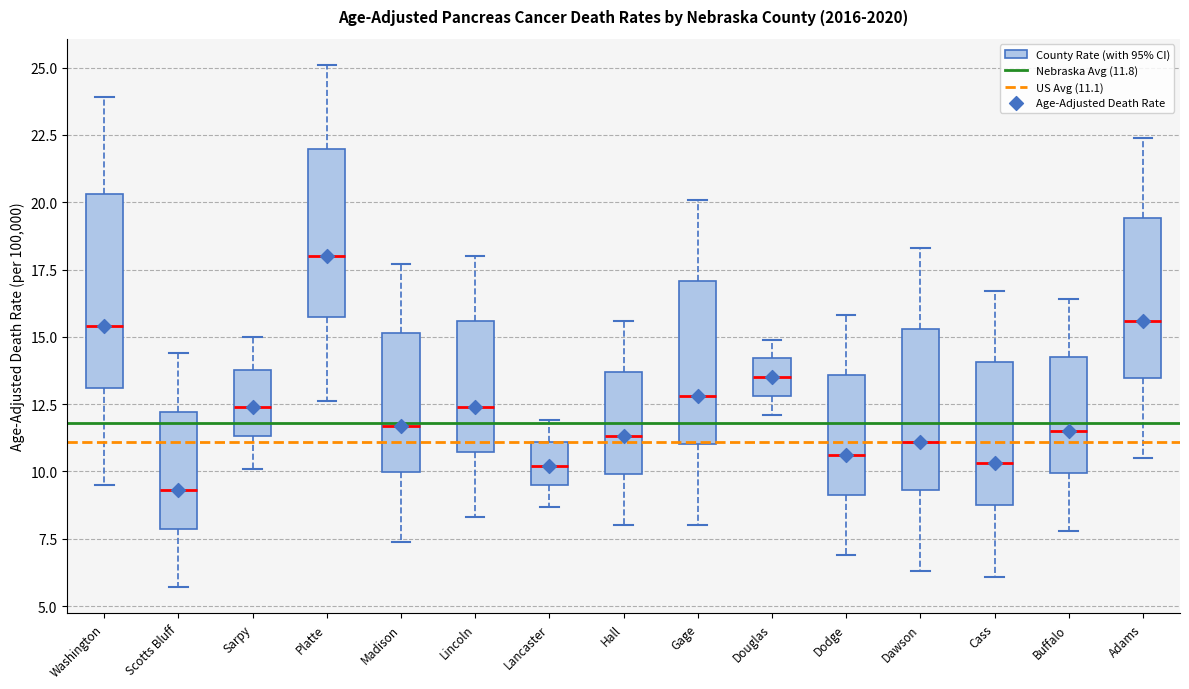

Reading left to right, read every box against the y-axis: the position of its median line, the range the box covers, and the ends of its whiskers. The values are not printed on the chart, so give them approximately, as read against the axis.

Washington: median 15.5, box 13.0 to 20.5, whiskers 9.5 to 24.0
Scotts Bluff: median 9.5, box 8.0 to 12.0, whiskers 5.5 to 14.5
Sarpy: median 12.5, box 11.5 to 14.0, whiskers 10.0 to 15.0
Platte: median 18.0, box 15.5 to 22.0, whiskers 12.5 to 25.0
Madison: median 11.5, box 10.0 to 15.0, whiskers 7.5 to 17.5
Lincoln: median 12.5, box 10.5 to 15.5, whiskers 8.5 to 18.0
Lancaster: median 10.0, box 9.5 to 11.0, whiskers 8.5 to 12.0
Hall: median 11.5, box 10.0 to 13.5, whiskers 8.0 to 15.5
Gage: median 13.0, box 11.0 to 17.0, whiskers 8.0 to 20.0
Douglas: median 13.5, box 13.0 to 14.0, whiskers 12.0 to 15.0
Dodge: median 10.5, box 9.0 to 13.5, whiskers 7.0 to 16.0
Dawson: median 11.0, box 9.5 to 15.5, whiskers 6.5 to 18.5
Cass: median 10.5, box 9.0 to 14.0, whiskers 6.0 to 16.5
Buffalo: median 11.5, box 10.0 to 14.5, whiskers 8.0 to 16.5
Adams: median 15.5, box 13.5 to 19.5, whiskers 10.5 to 22.5